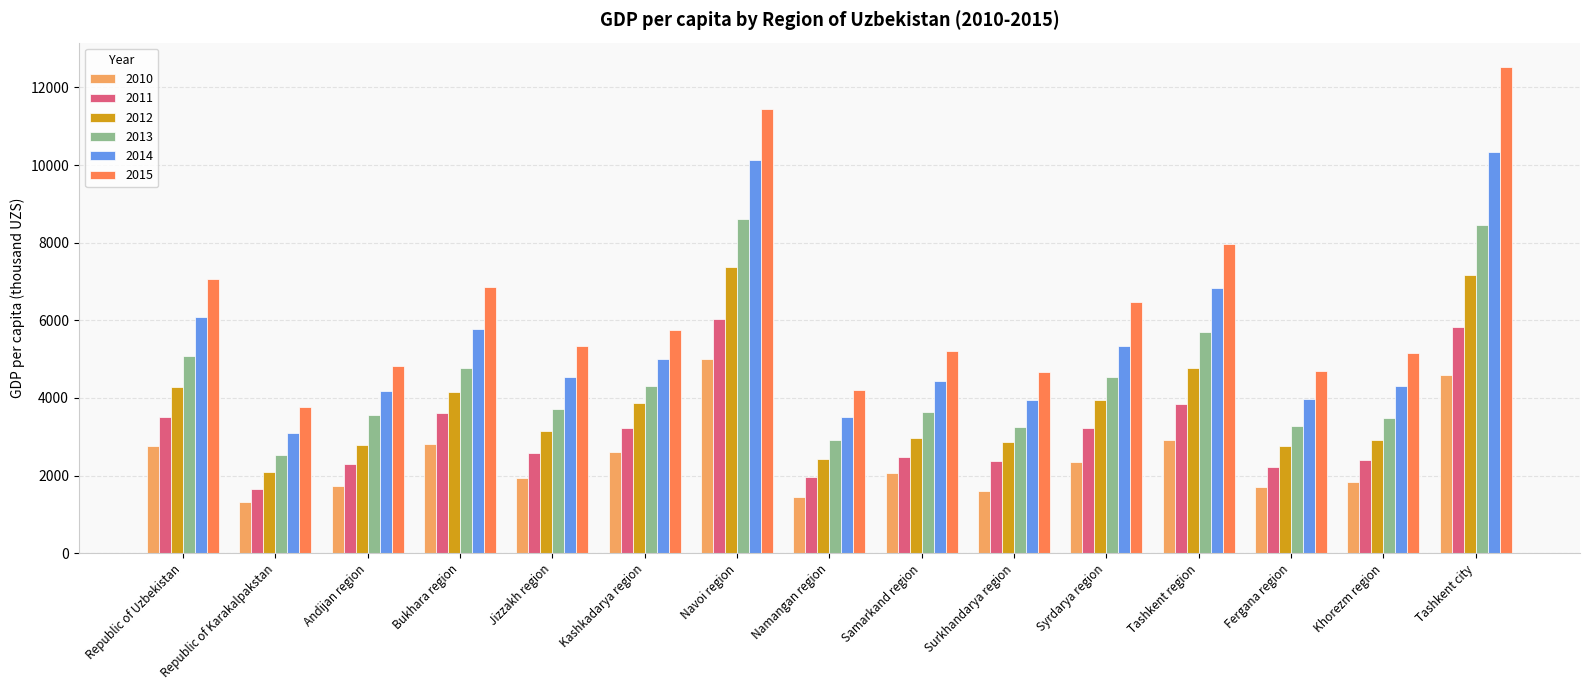

Which series changed the most between Andijan region and Navoi region?

2015